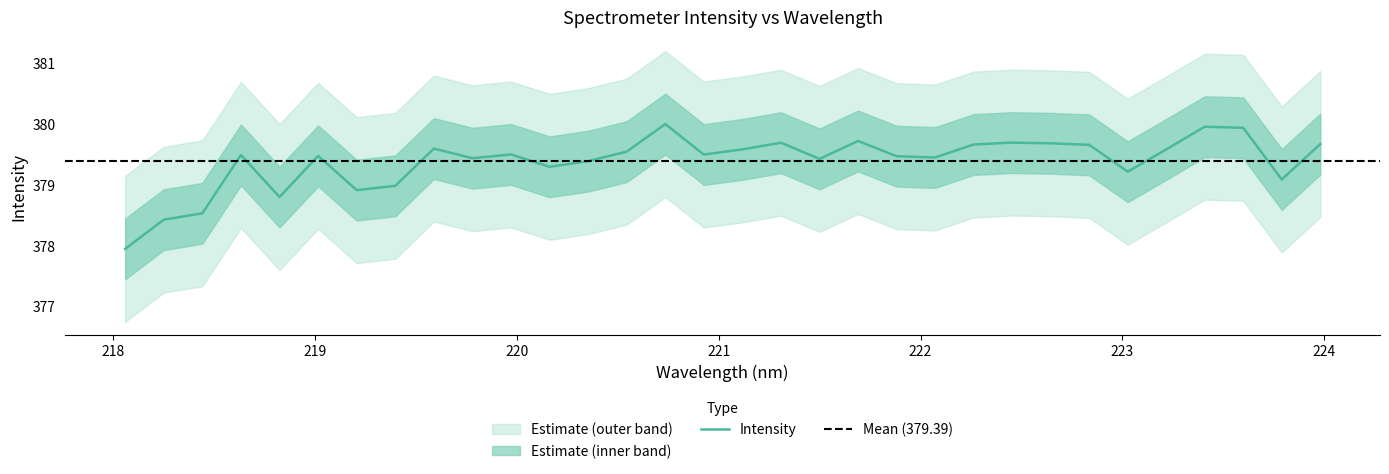

Is it true that the value at 223.408 is 661.6?

False